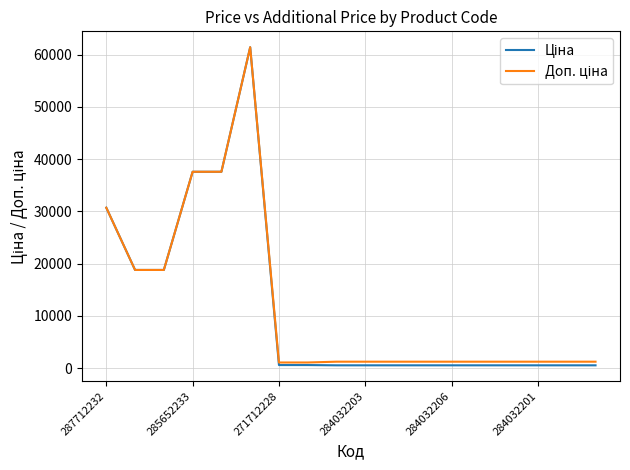

Does the chart have visible grid lines?

Yes